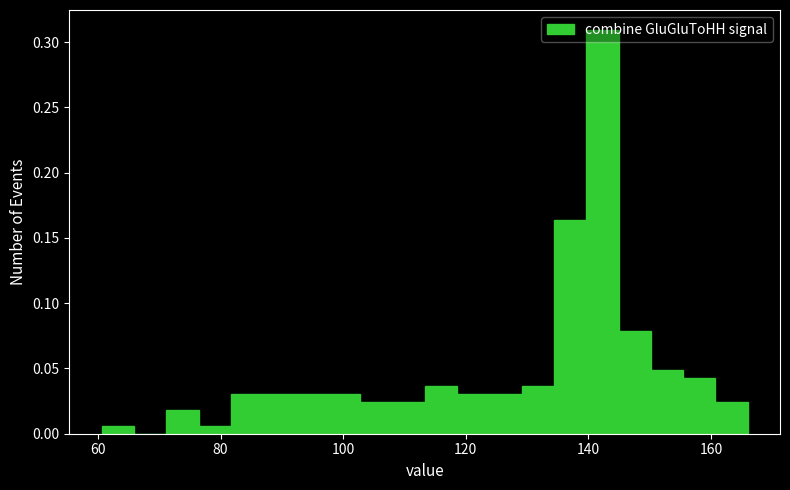

Around what value on the x-axis is the tallest bar? Give the approximate position of its centre, as read against the axis.

142